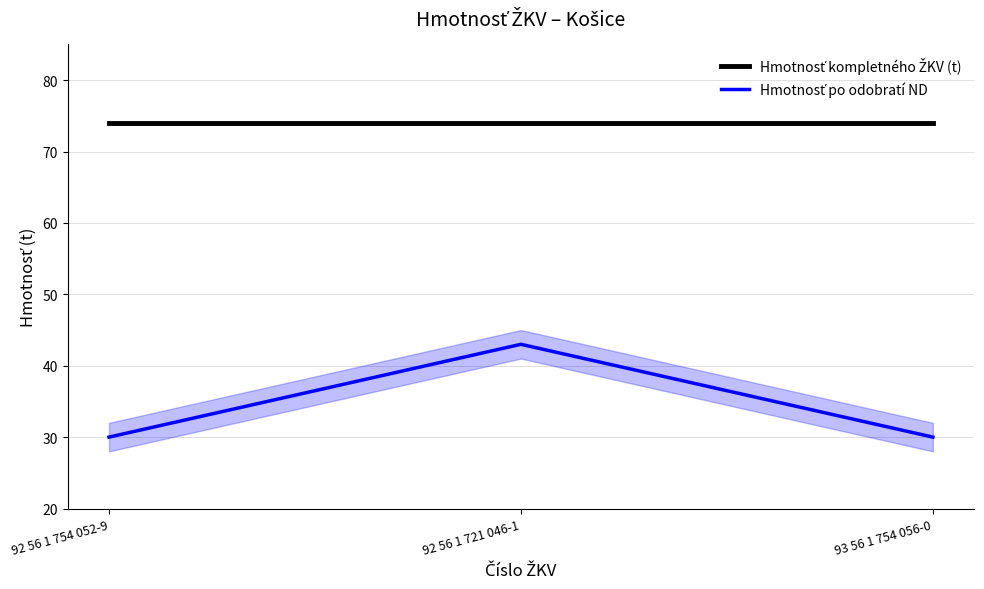

What is the greatest value displayed?

74